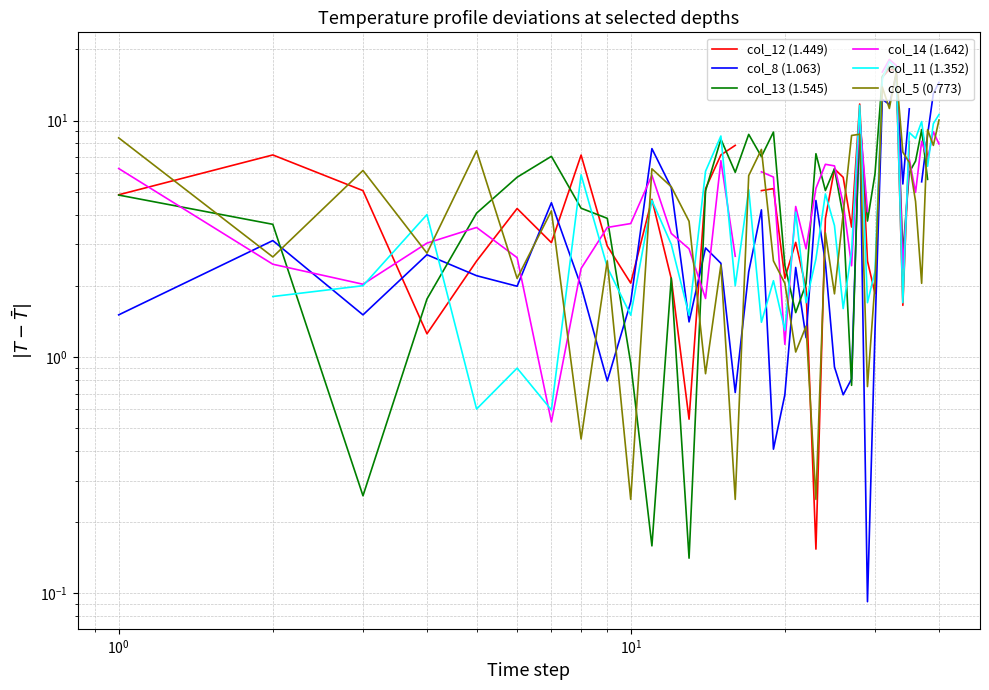

What are all the series names shown in the legend?

col_12 (1.449), col_8 (1.063), col_13 (1.545), col_14 (1.642), col_11 (1.352), col_5 (0.773)